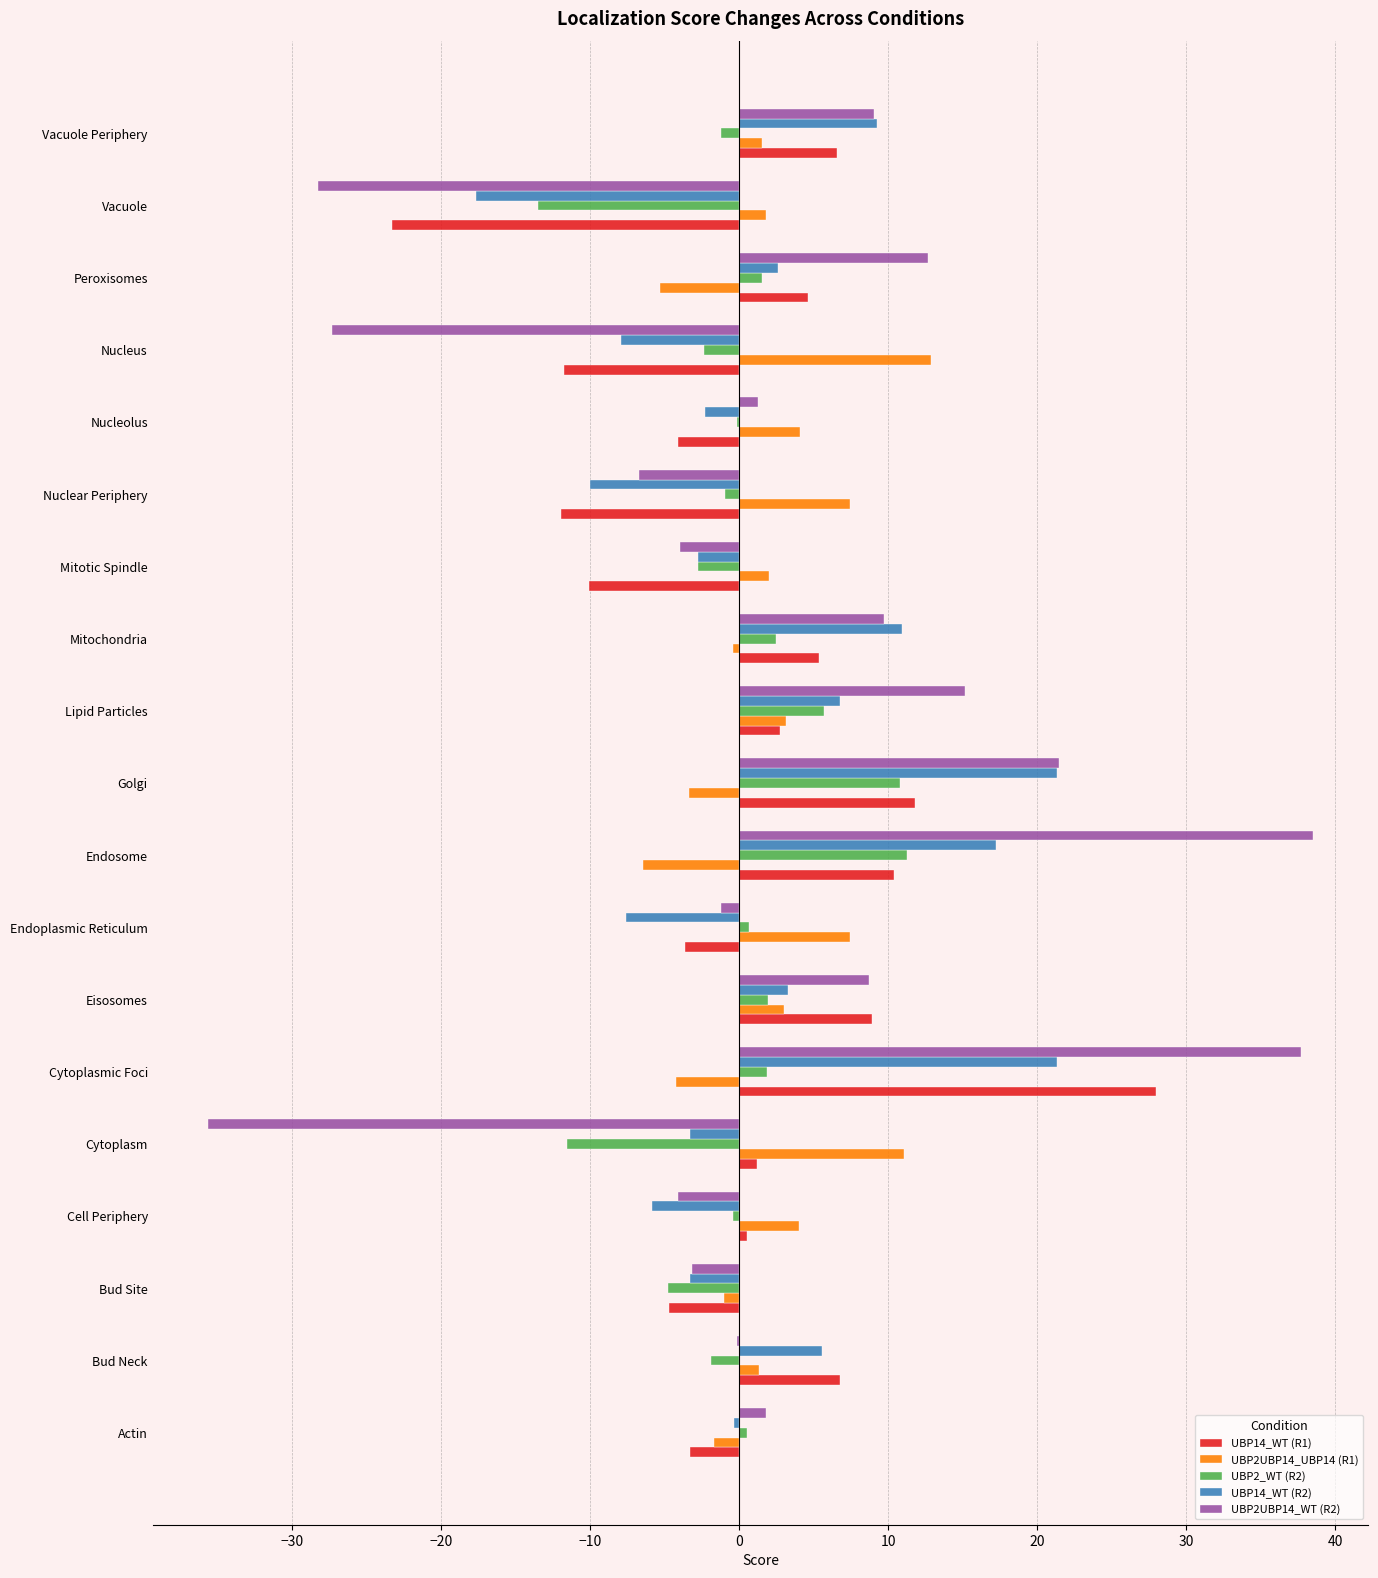

What is the sum of all UBP2_WT (R2) values?

-2.5